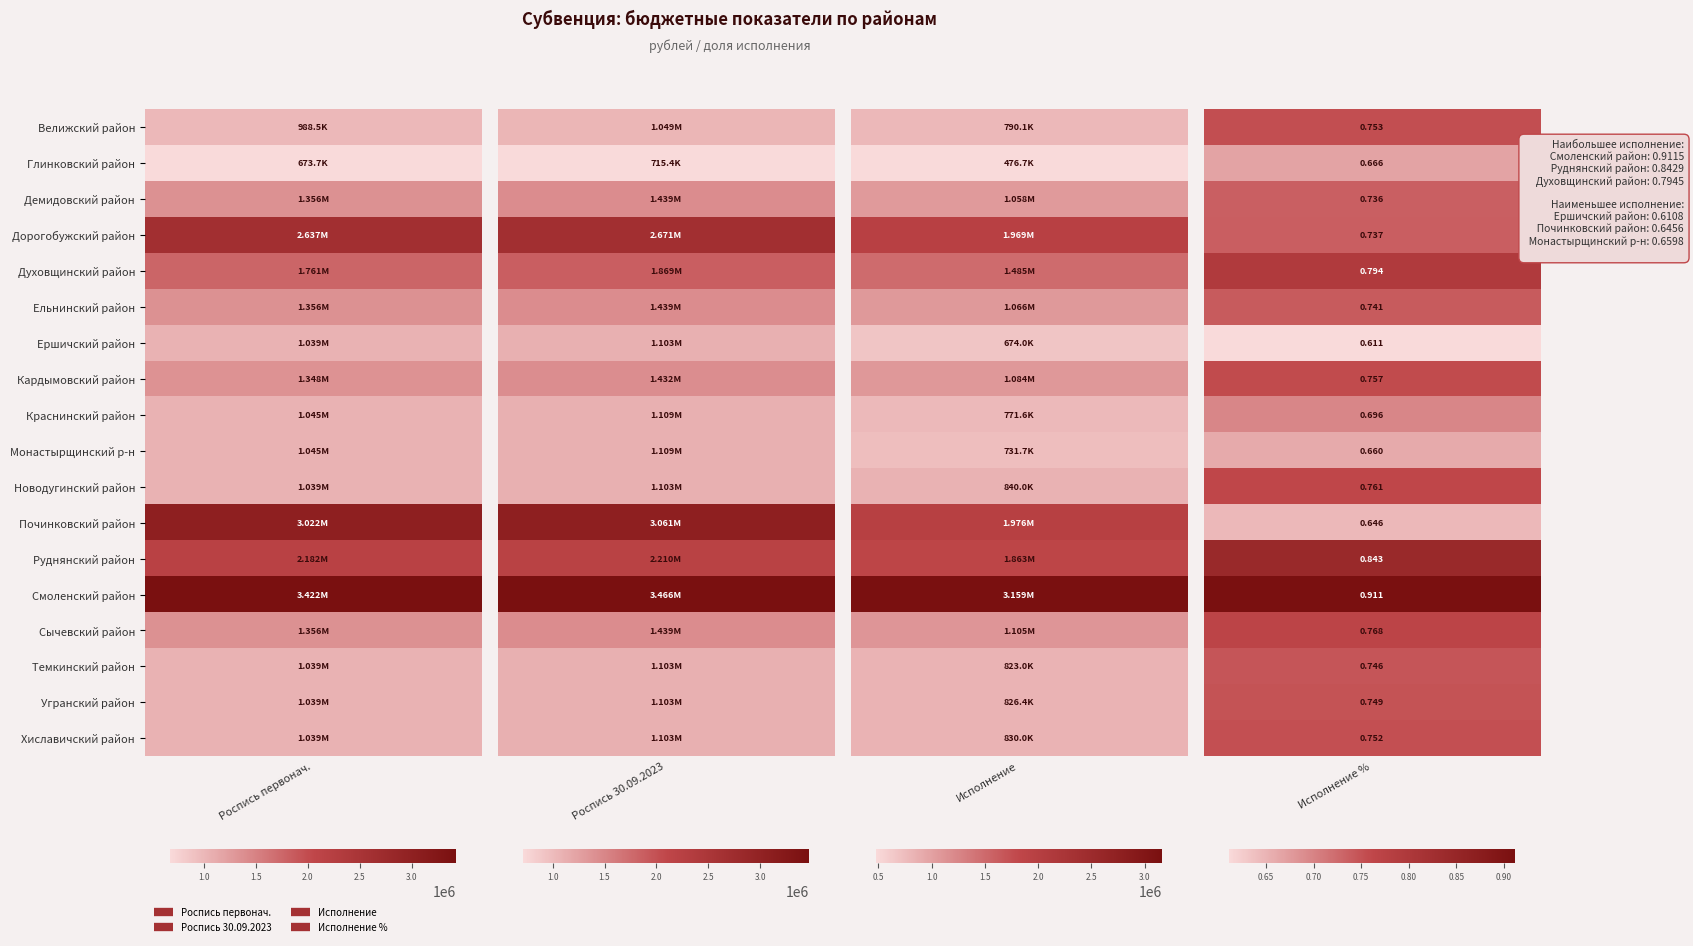

What is the minimum value for Краснинский район?

0.7